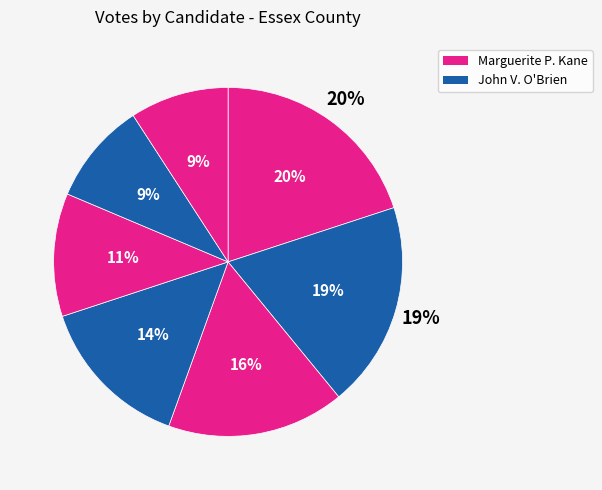

Is it true that John V. O'Brien is 30% of the pie?

False